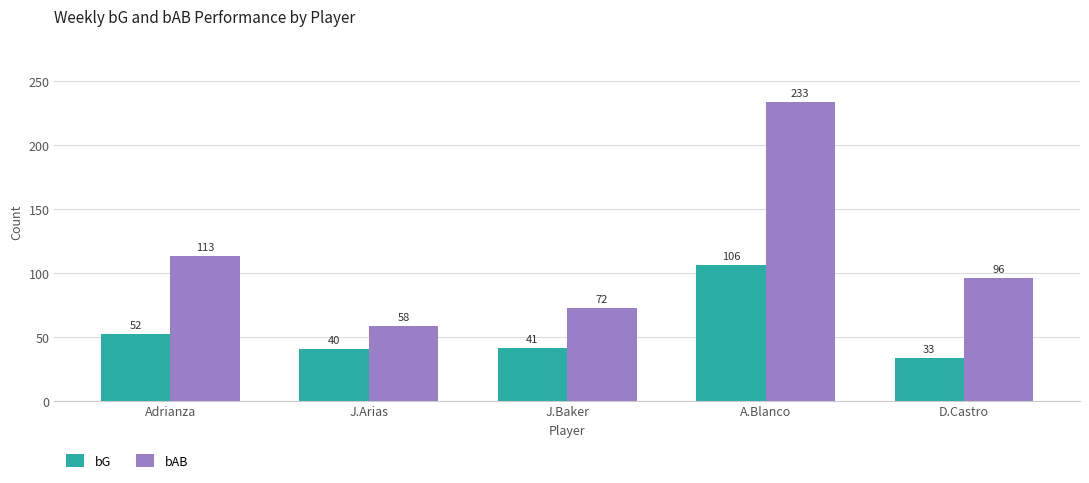

At Adrianza, list the series in order from smallest to largest.

bG, bAB